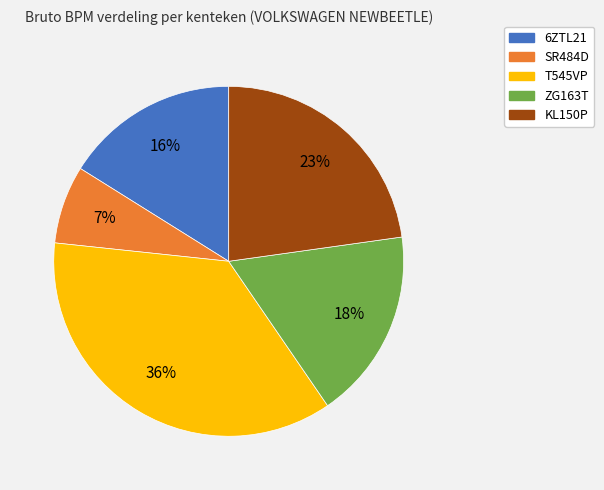

To the nearest percent, what percentage of the pie is 6ZTL21?

16%